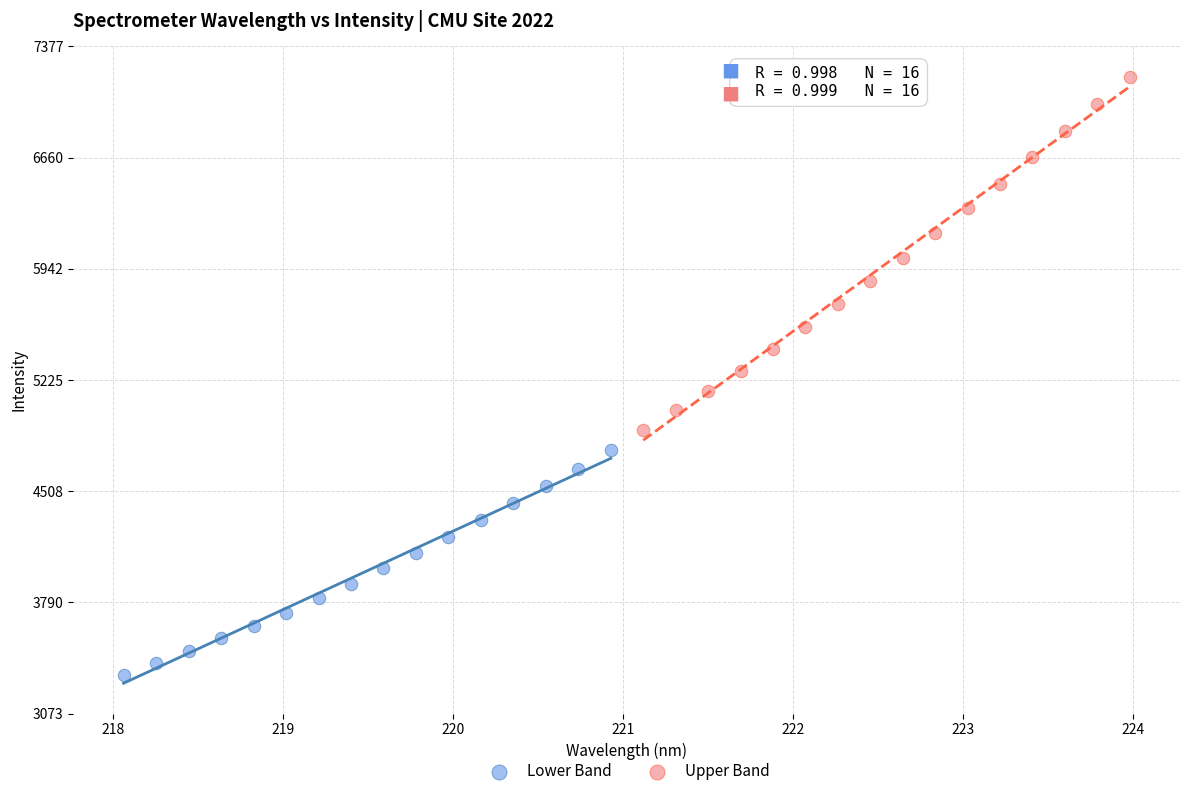

Which series reaches the maximum Y coordinate?

Upper Band